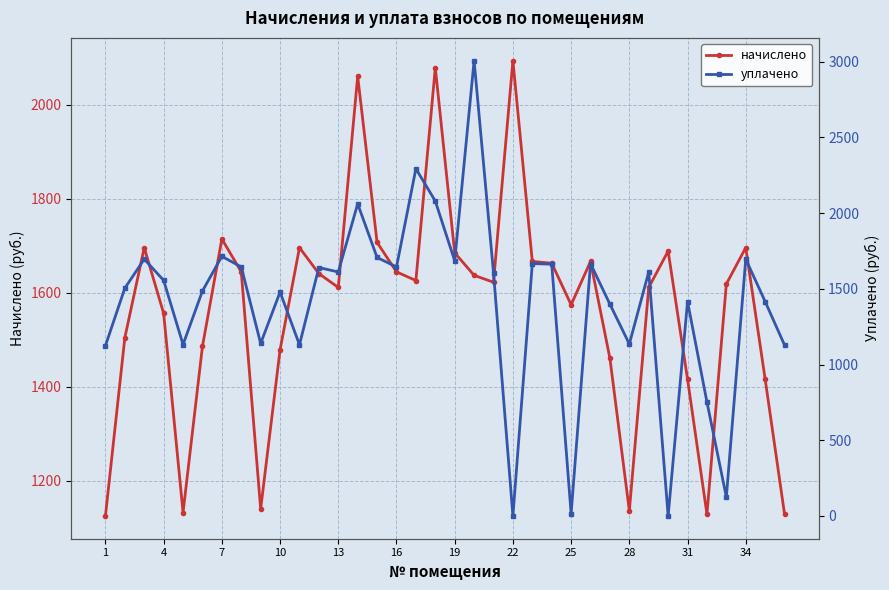

After their last crossing, which series has the higher values: начислено or уплачено?

начислено